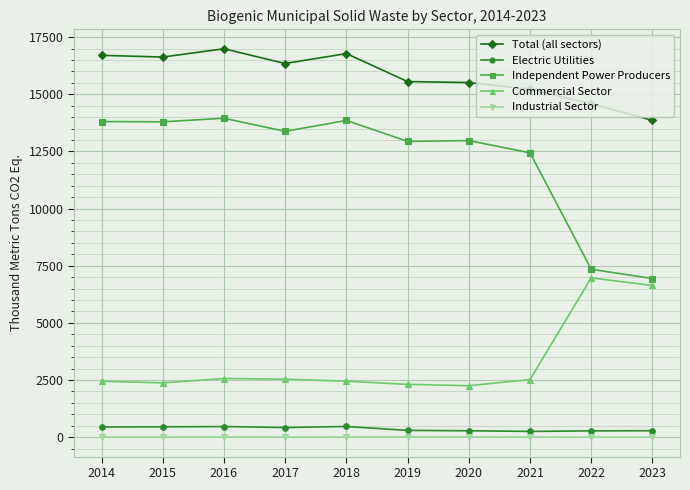

At how many categories does at least one series exceed 12437?

10